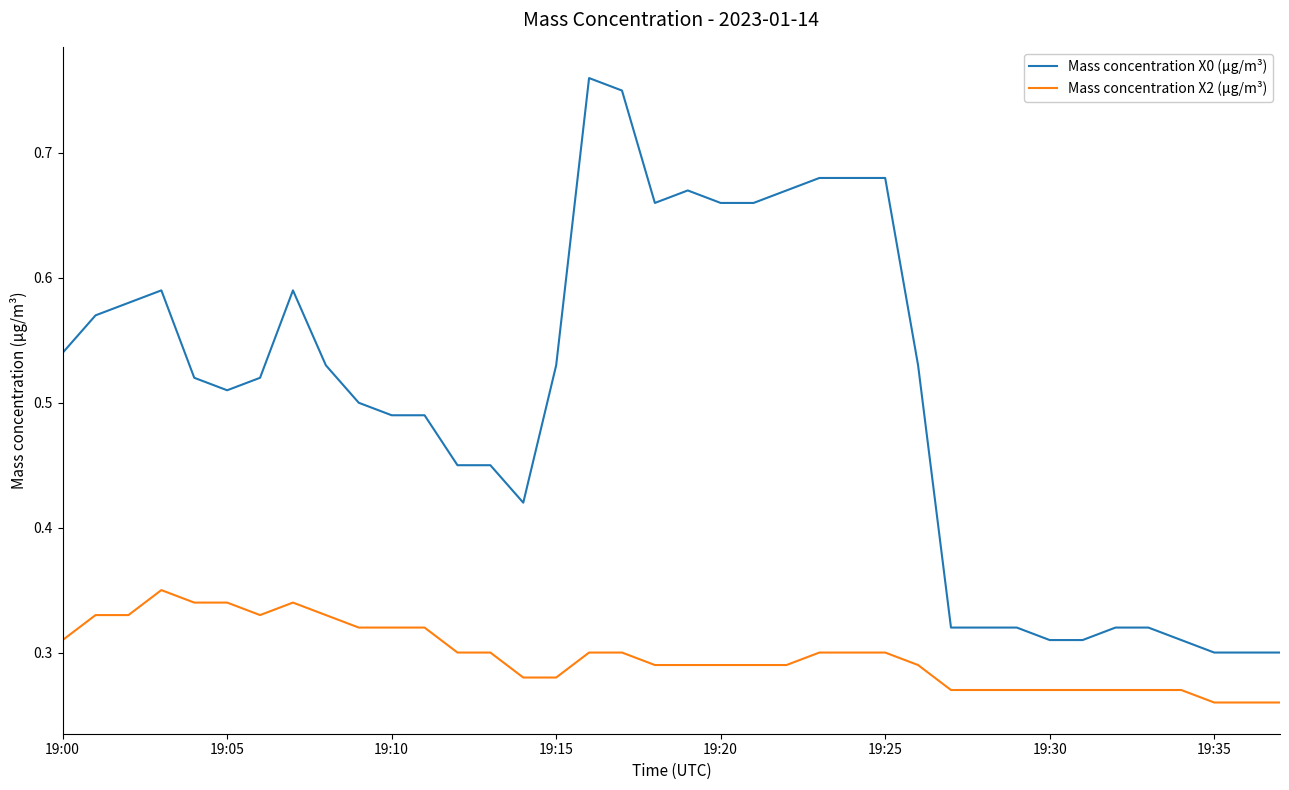

True or false: Mass concentration X2 (μg/m³) and Mass concentration X0 (μg/m³) cross at least once.

False